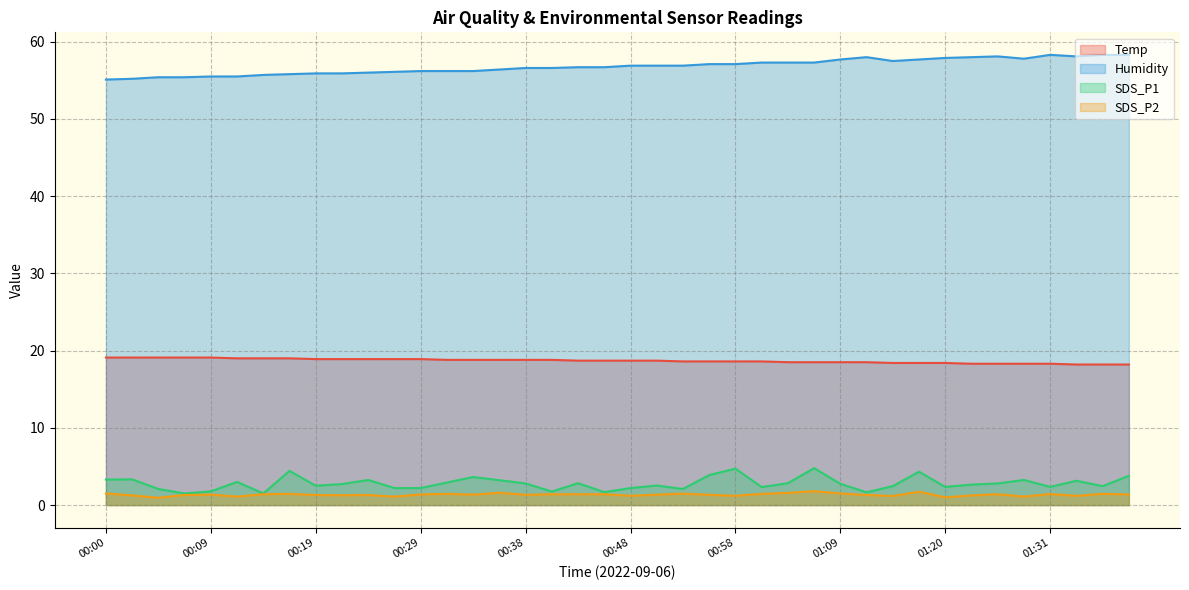

What is the label of the 15th point from the right?

01:00